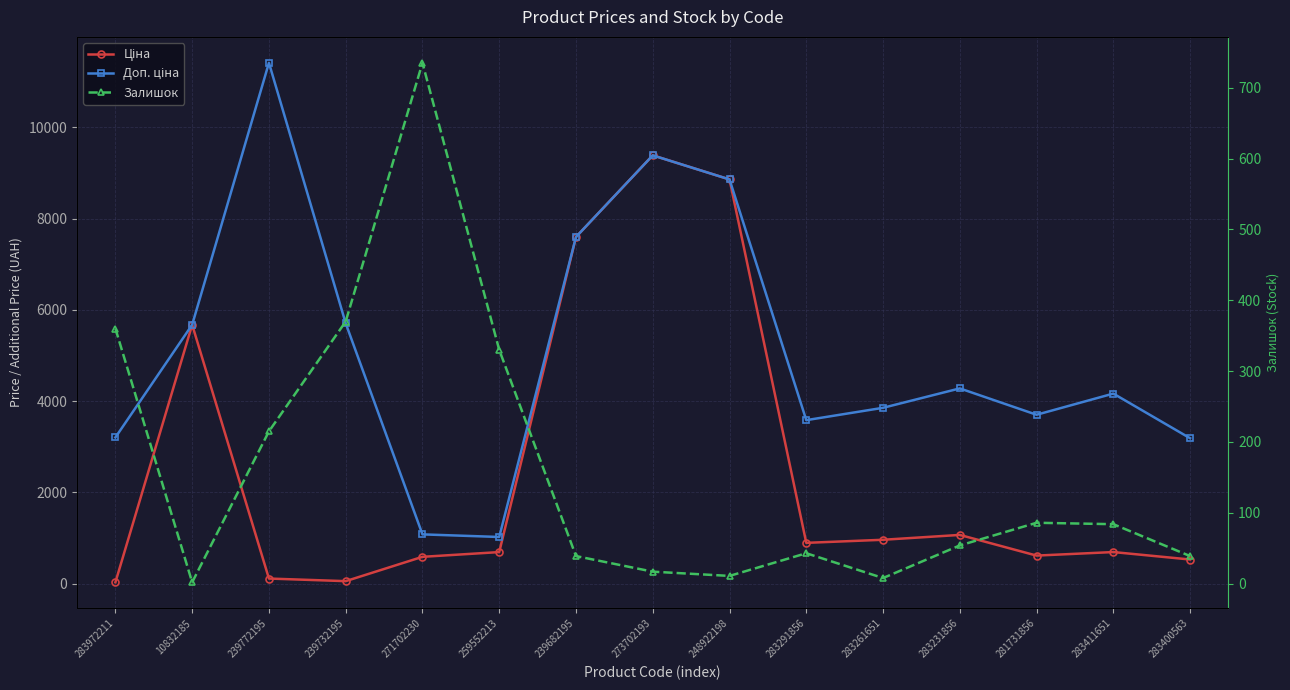

What is the greatest value displayed?

11410.0